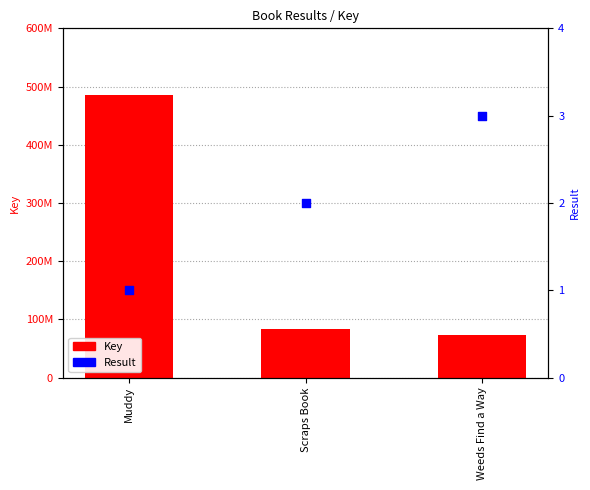

Which series contains the lowest Y value?

Result